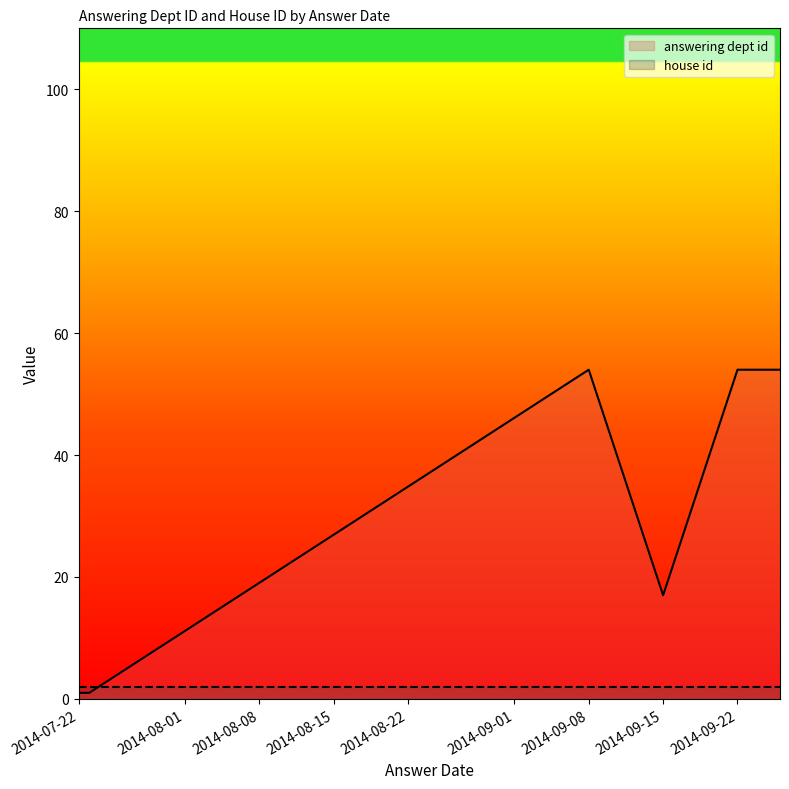

True or false: answering dept id has a value of 94 at 2014-09-22.

False